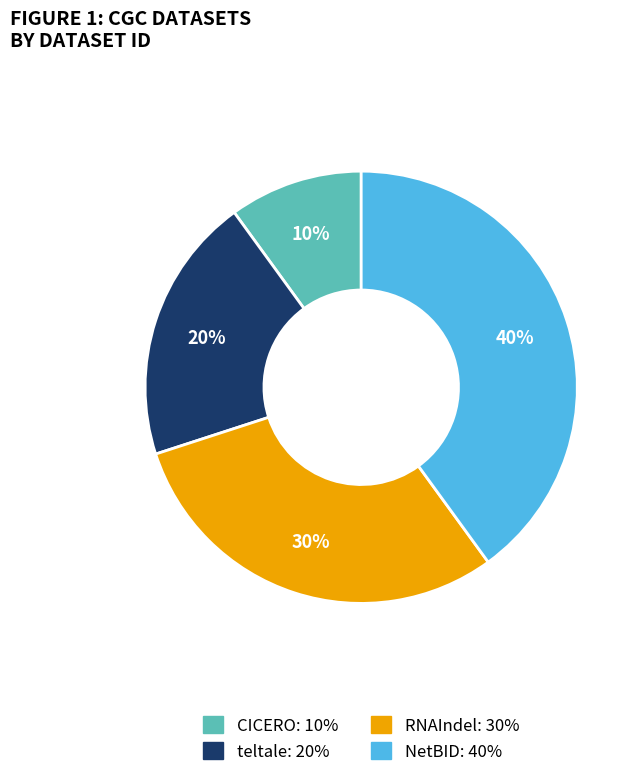

Does any single category account for the majority?

No